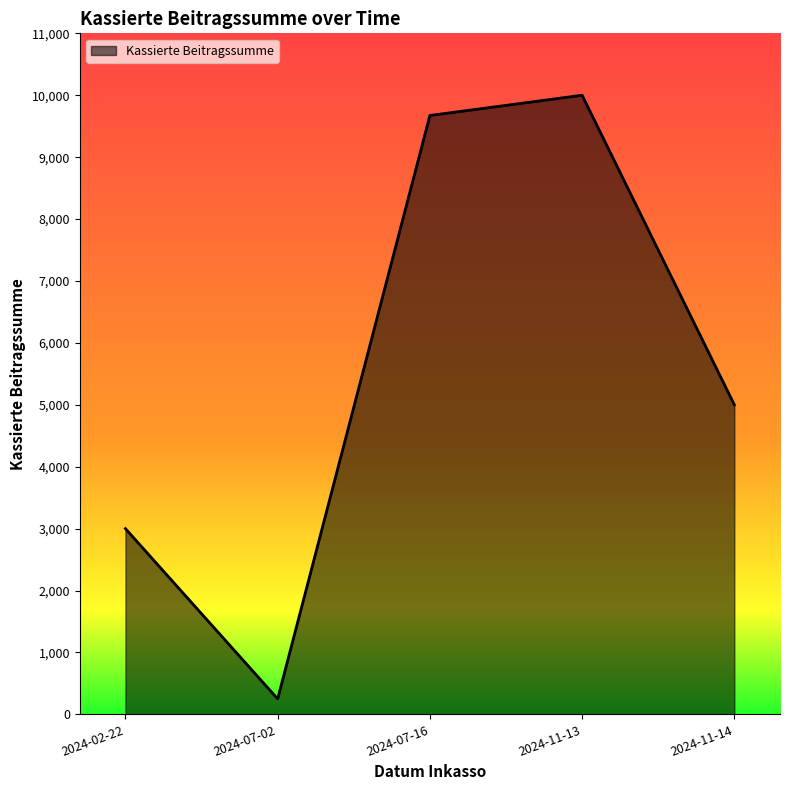

How many distinct data groups are displayed?

1